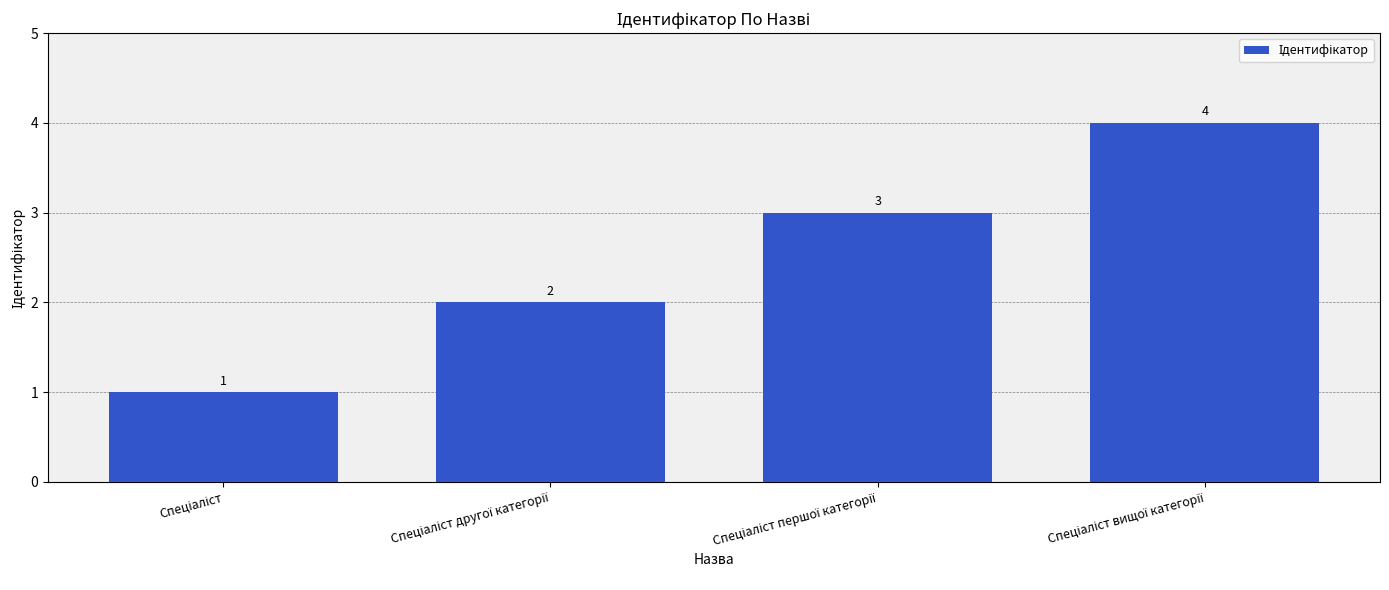

What is the difference between the maximum and minimum values?

3